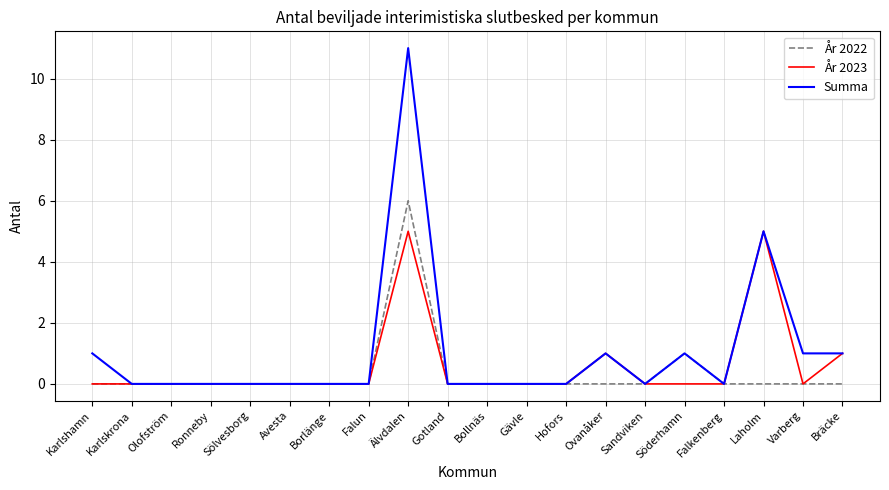

How many lines are shown in the chart?

3